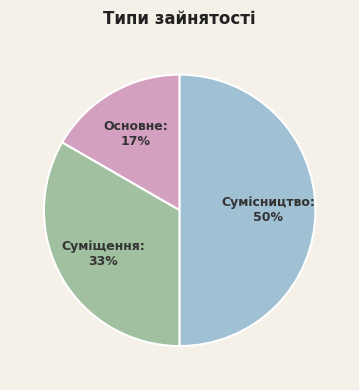

To the nearest percent, what is the difference between the largest and smallest slice percentages?

33%